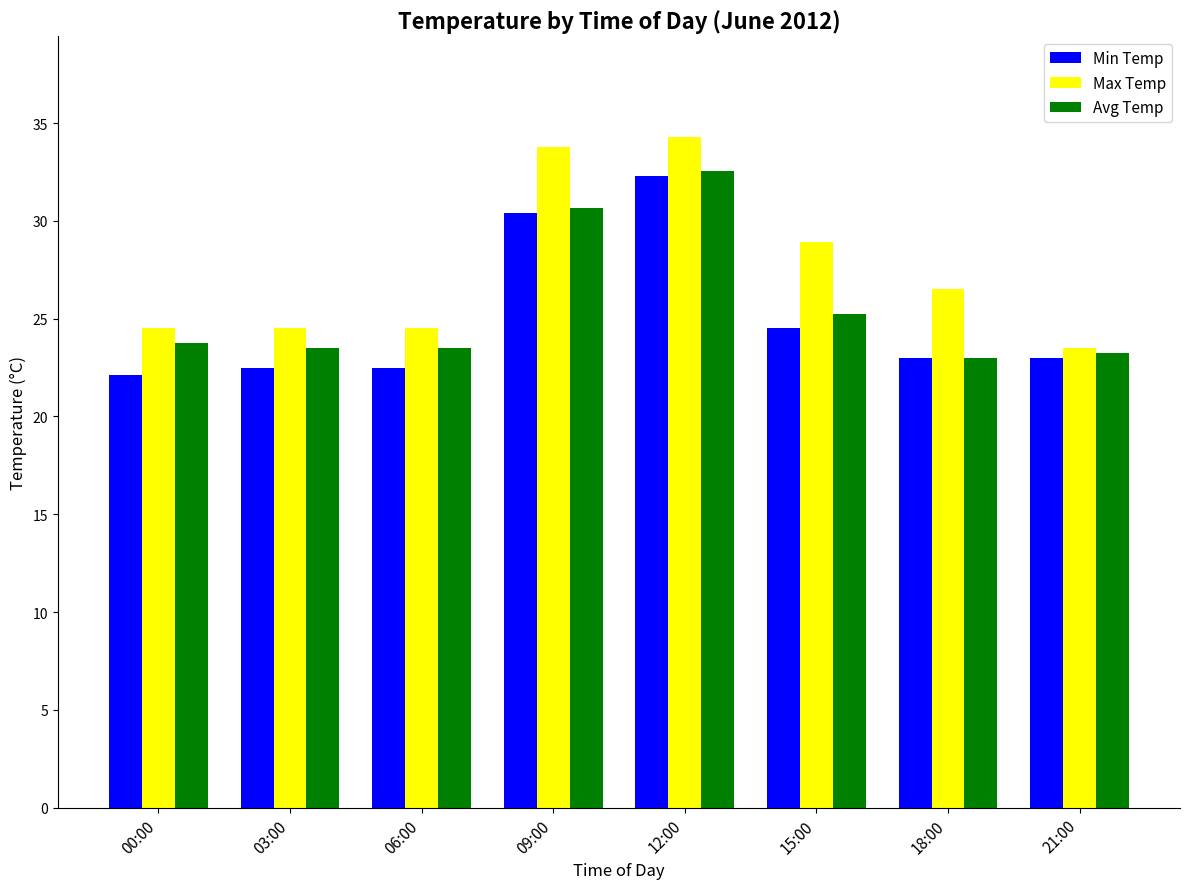

What position from the left is 03:00?

2